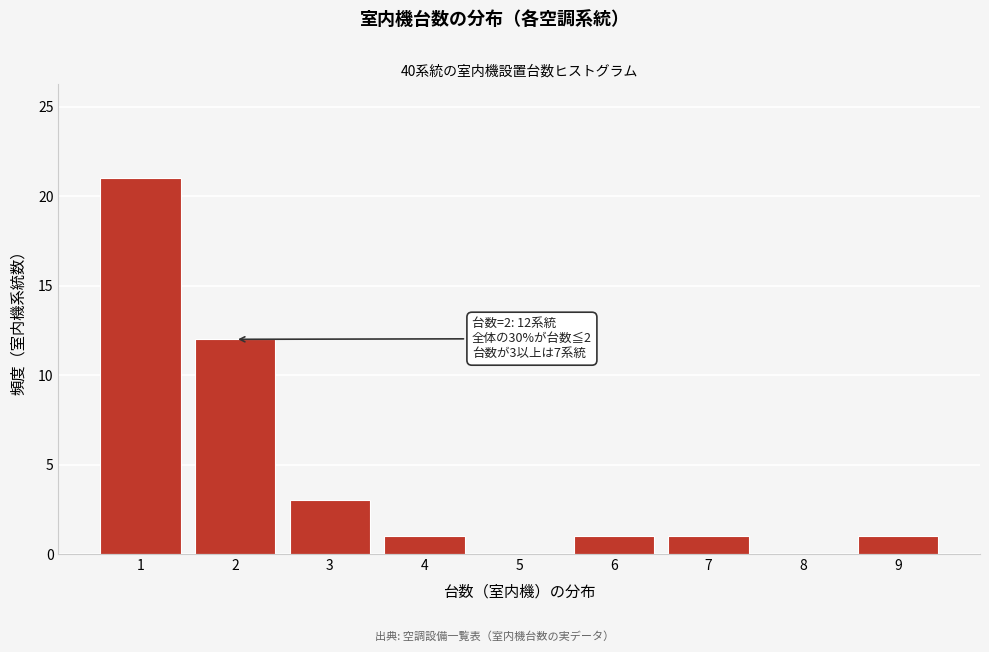

Reading left to right, list all the values displayed in this chart.

1=21	2=12	3=3	4=1	5=0	6=1	7=1	8=0	9=1